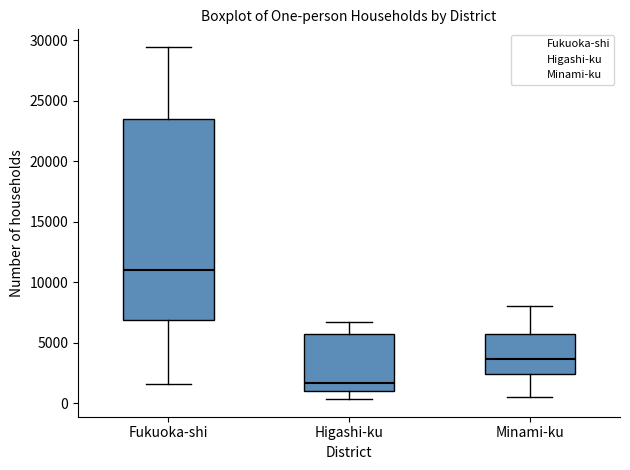

Reading left to right, transcribe this box plot: for each box, give where its median line is, the range the box spans, and where its two whiskers end, as read against the y-axis. The values are not printed on the chart, so give them approximately, as read against the axis.

Fukuoka-shi: median 11000, box 7000 to 23500, whiskers 1500 to 29500
Higashi-ku: median 1500, box 1000 to 5500, whiskers 500 to 6500
Minami-ku: median 3500, box 2500 to 5500, whiskers 500 to 8000